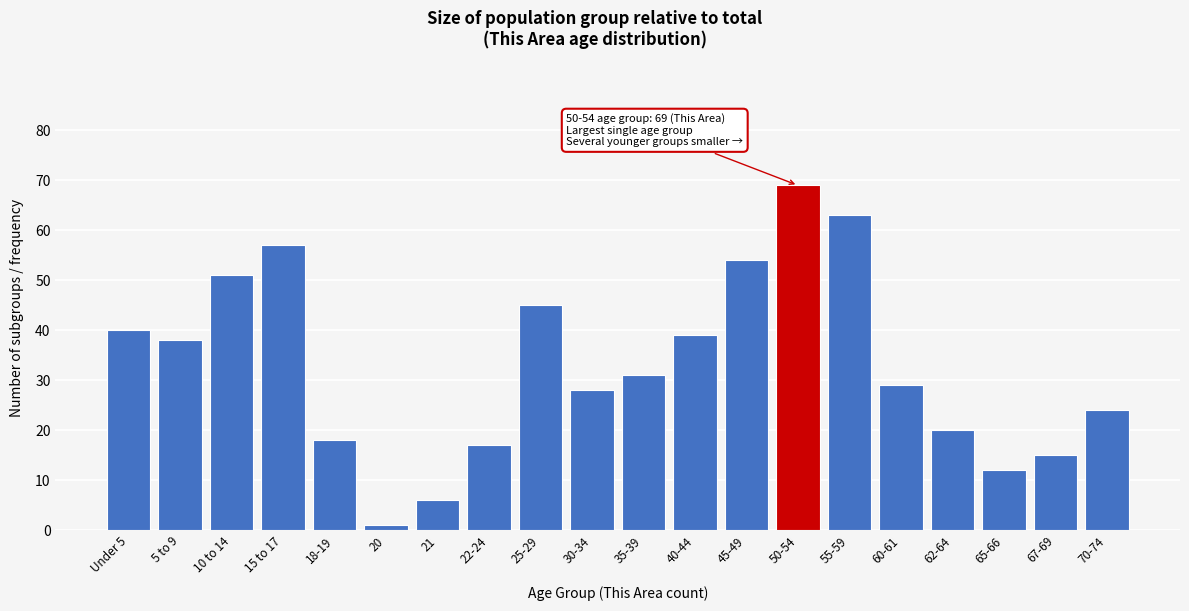

Reading left to right, transcribe all the data shown in this chart.

40	38	51	57	18	1	6	17	45	28	31	39	54	69	63	29	20	12	15	24